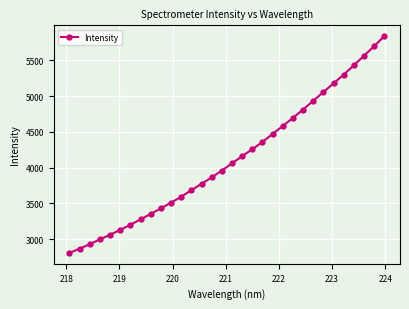

What is the value of the 30th point from the left?

5565.9